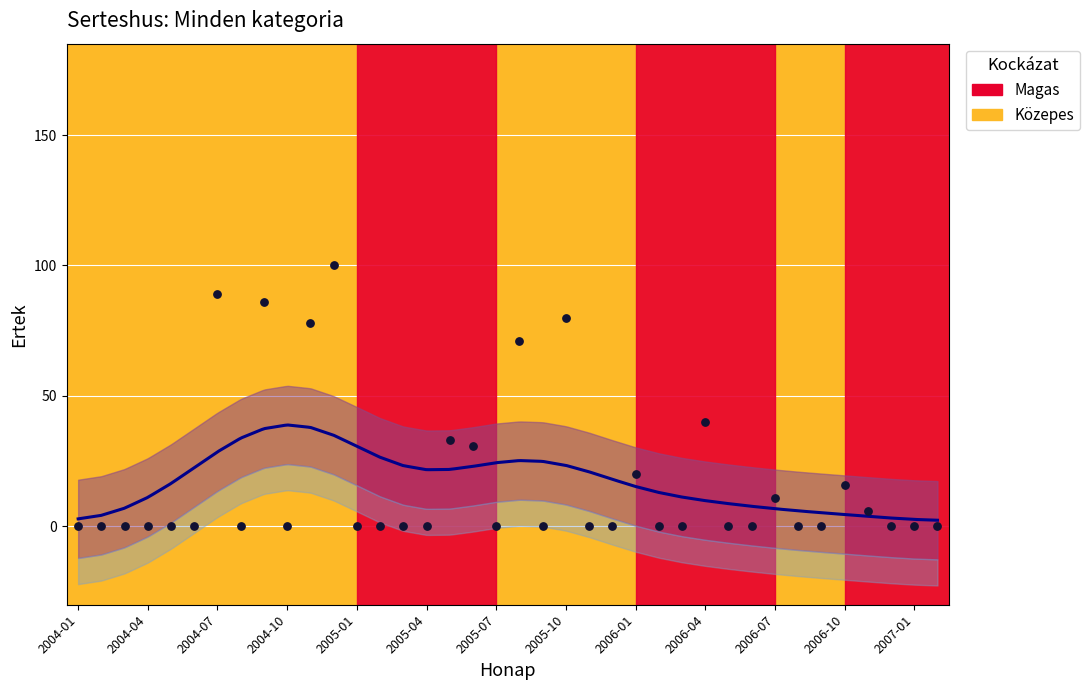

What is the change in value from 2004-06 to 2006-04?

+40